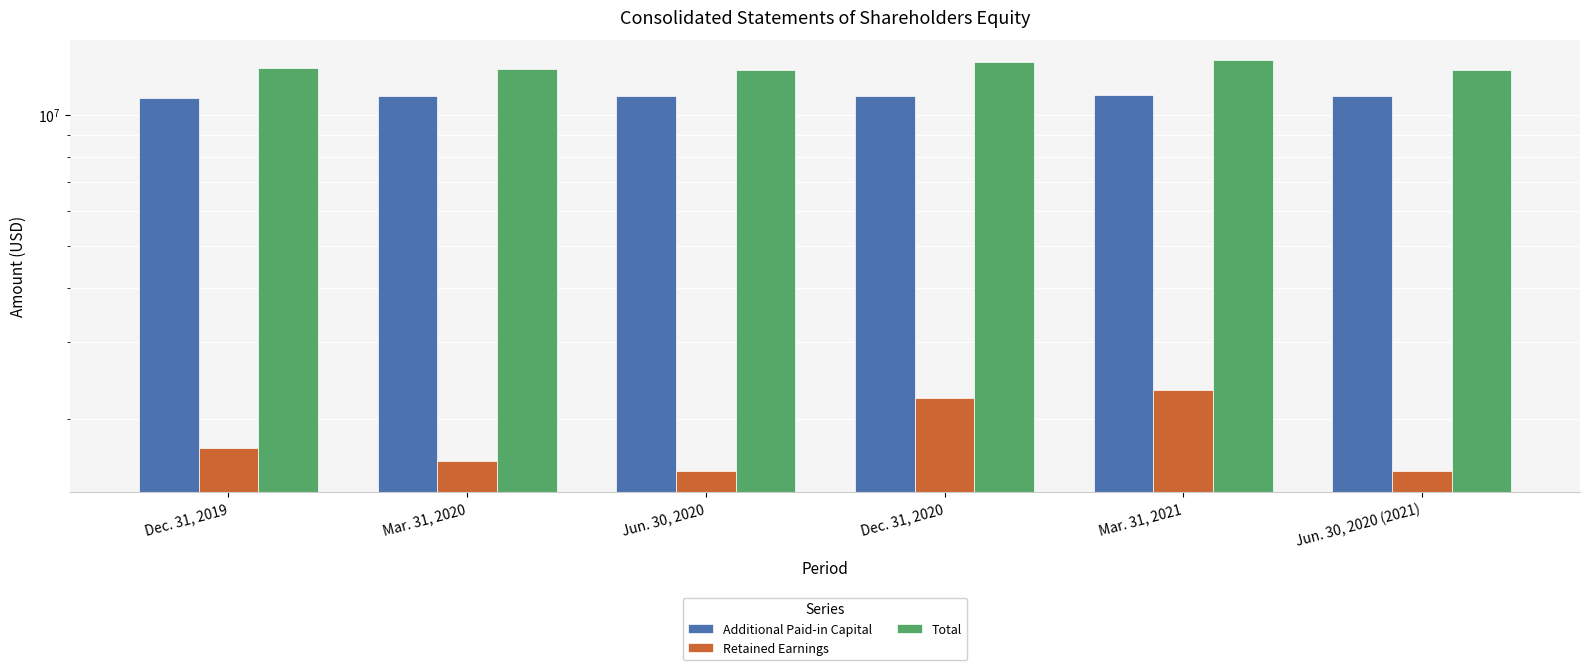

Where does the Additional Paid-in Capital series first go above 11031000?

Dec. 31, 2020